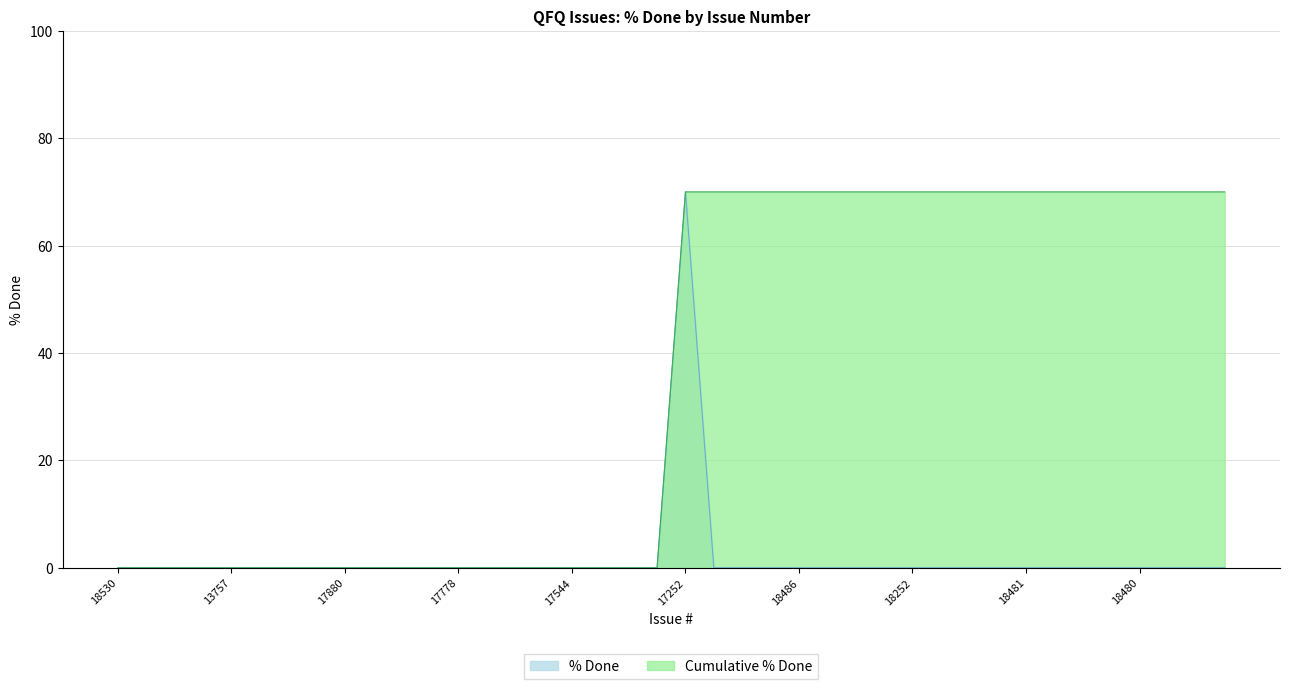

Which label corresponds to the smallest value in the chart?

18530